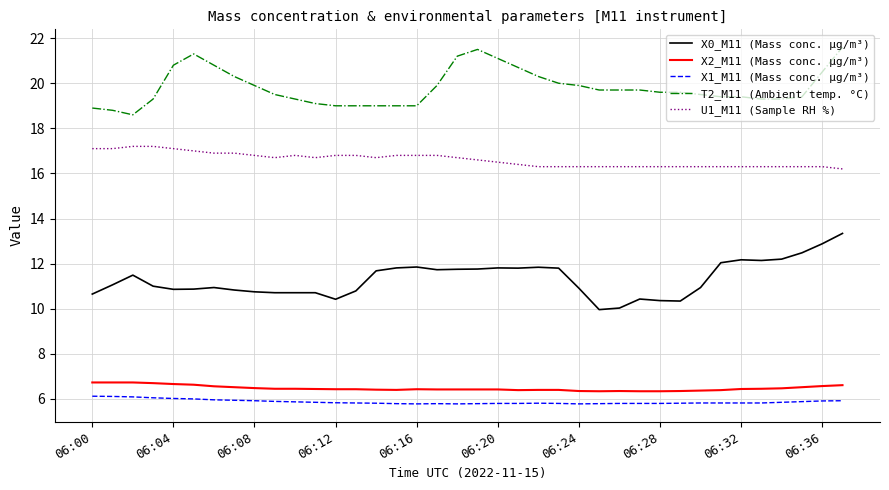

At how many categories does at least one series exceed 6?

38